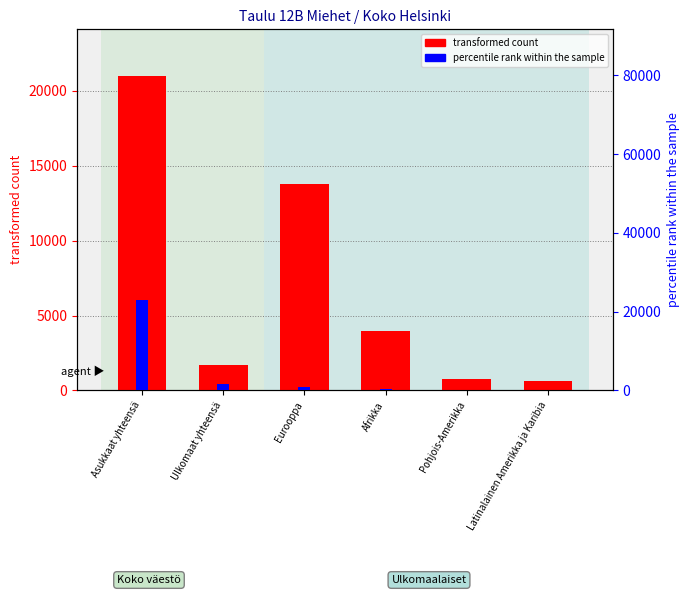

Between Eurooppa and Afrikka, which series saw the biggest shift?

transformed count